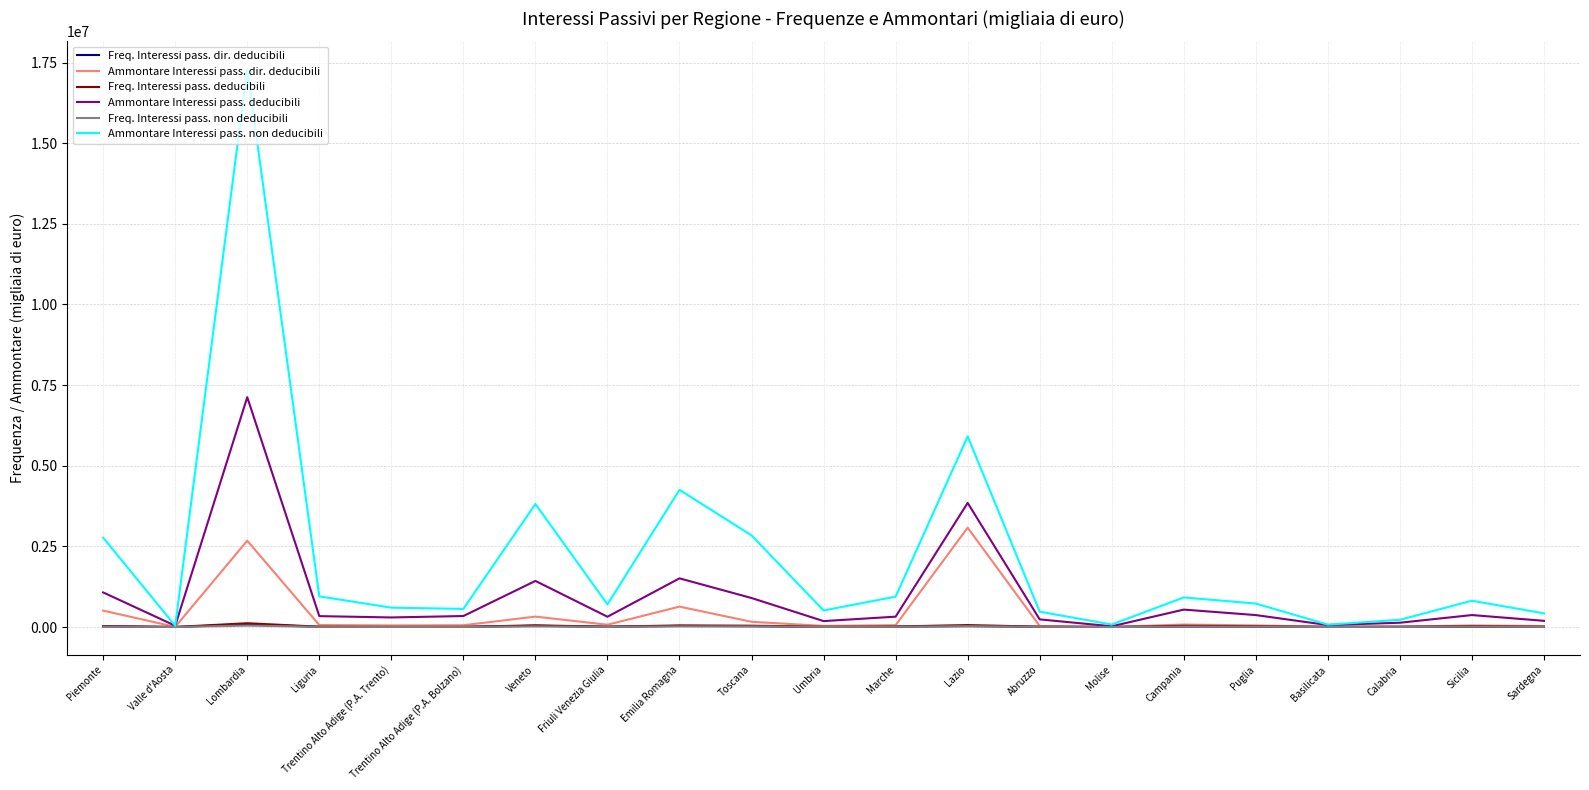

Between Trentino Alto Adige (P.A. Trento) and Veneto, which series saw the biggest shift?

Ammontare Interessi pass. non deducibili